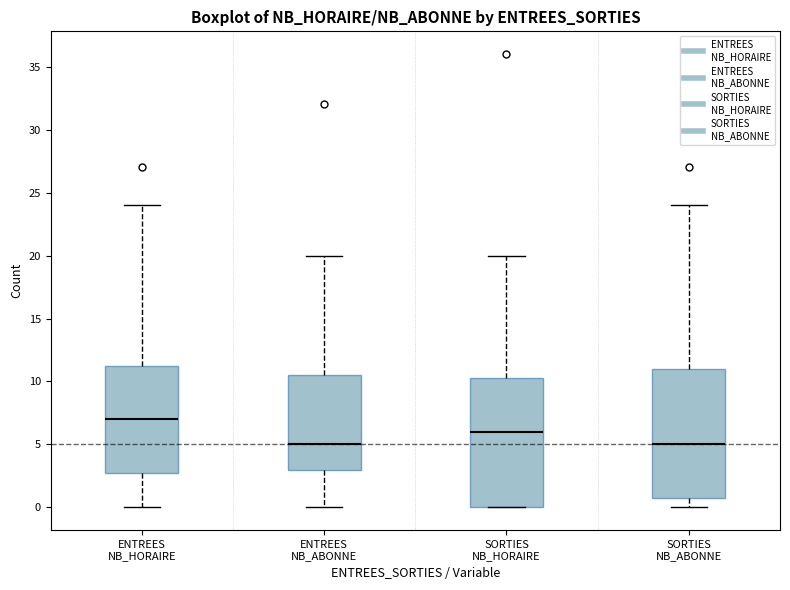

Reading left to right, read every box against the y-axis: the position of its median line, the range the box covers, and the ends of its whiskers. The values are not printed on the chart, so give them approximately, as read against the axis.

ENTREES NB_HORAIRE: median 7.0, box 3.0 to 11.5, whiskers 0.0 to 24.0
ENTREES NB_ABONNE: median 5.0, box 3.0 to 10.5, whiskers 0.0 to 20.0
SORTIES NB_HORAIRE: median 6.0, box 0.0 to 10.5, whiskers 0.0 to 20.0
SORTIES NB_ABONNE: median 5.0, box 1.0 to 11.0, whiskers 0.0 to 24.0